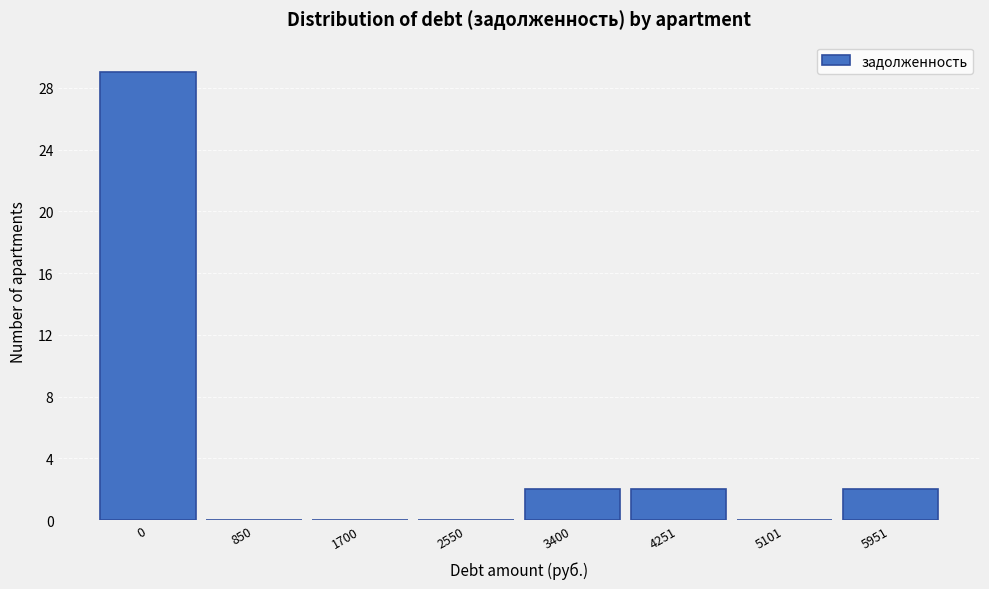

Reading left to right, extract all data points from this chart.

0=29	850=0	1700=0	2550=0	3400=2	4251=2	5101=0	5951=2